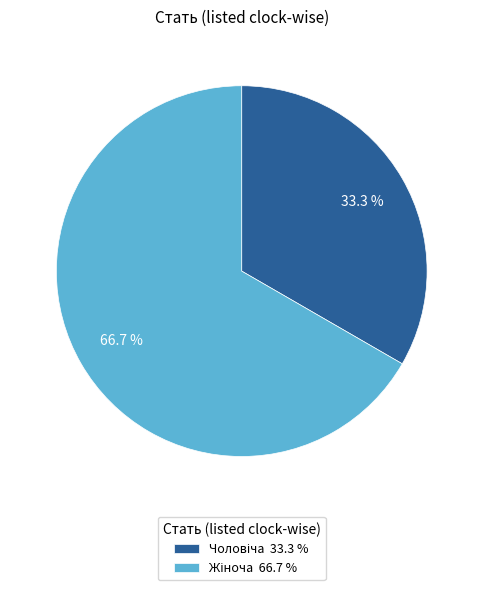

To the nearest percent, what portion does Жіноча represent?

67%